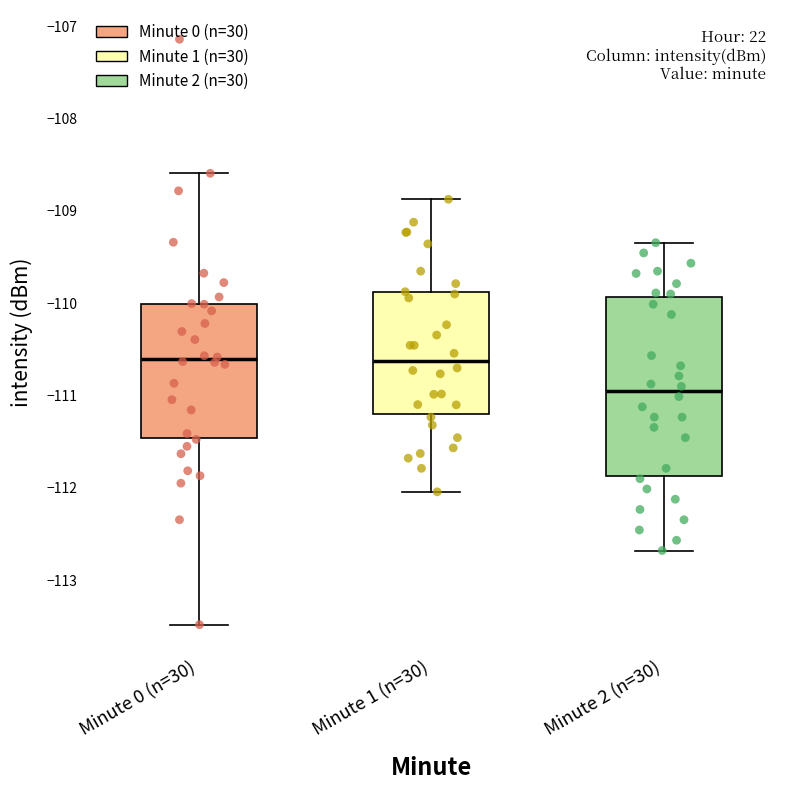

Reading left to right, read every box against the y-axis: the position of its median line, the range the box covers, and the ends of its whiskers. The values are not printed on the chart, so give them approximately, as read against the axis.

Minute 0 (n=30): median -110.6, box -111.5 to -110.0, whiskers -113.5 to -108.6
Minute 1 (n=30): median -110.6, box -111.2 to -109.9, whiskers -112.0 to -108.9
Minute 2 (n=30): median -111.0, box -111.9 to -109.9, whiskers -112.7 to -109.3